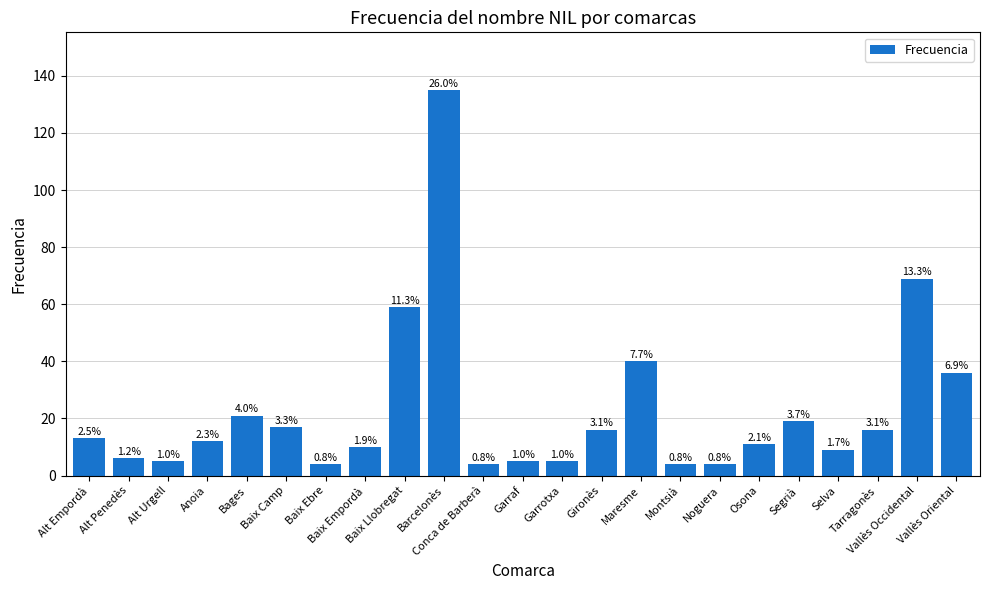

Does the chart contain any negative values?

No